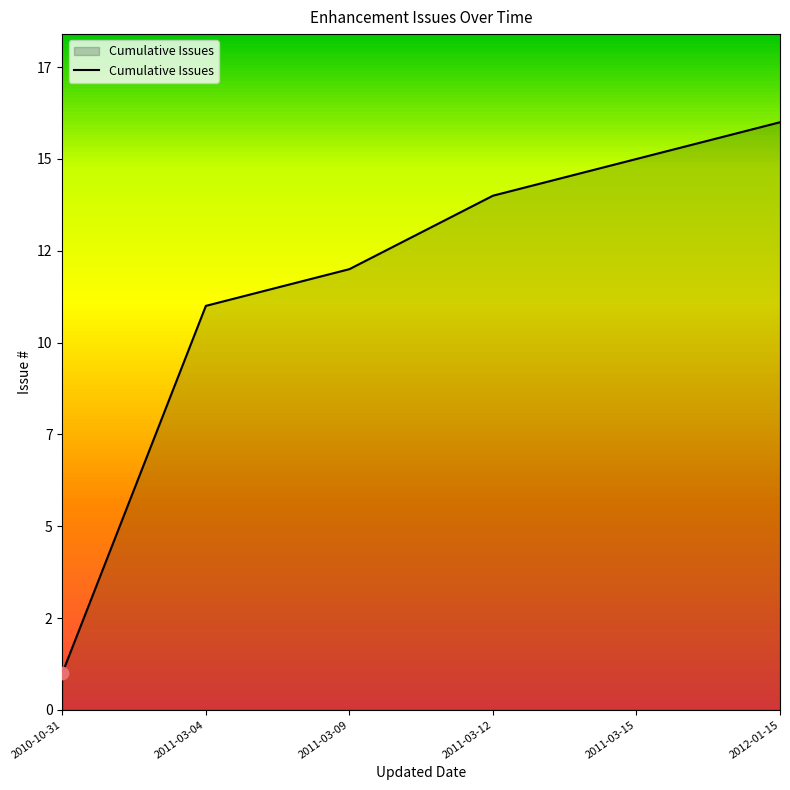

What is the change in value from 2011-03-04 to 2012-01-15?

+5